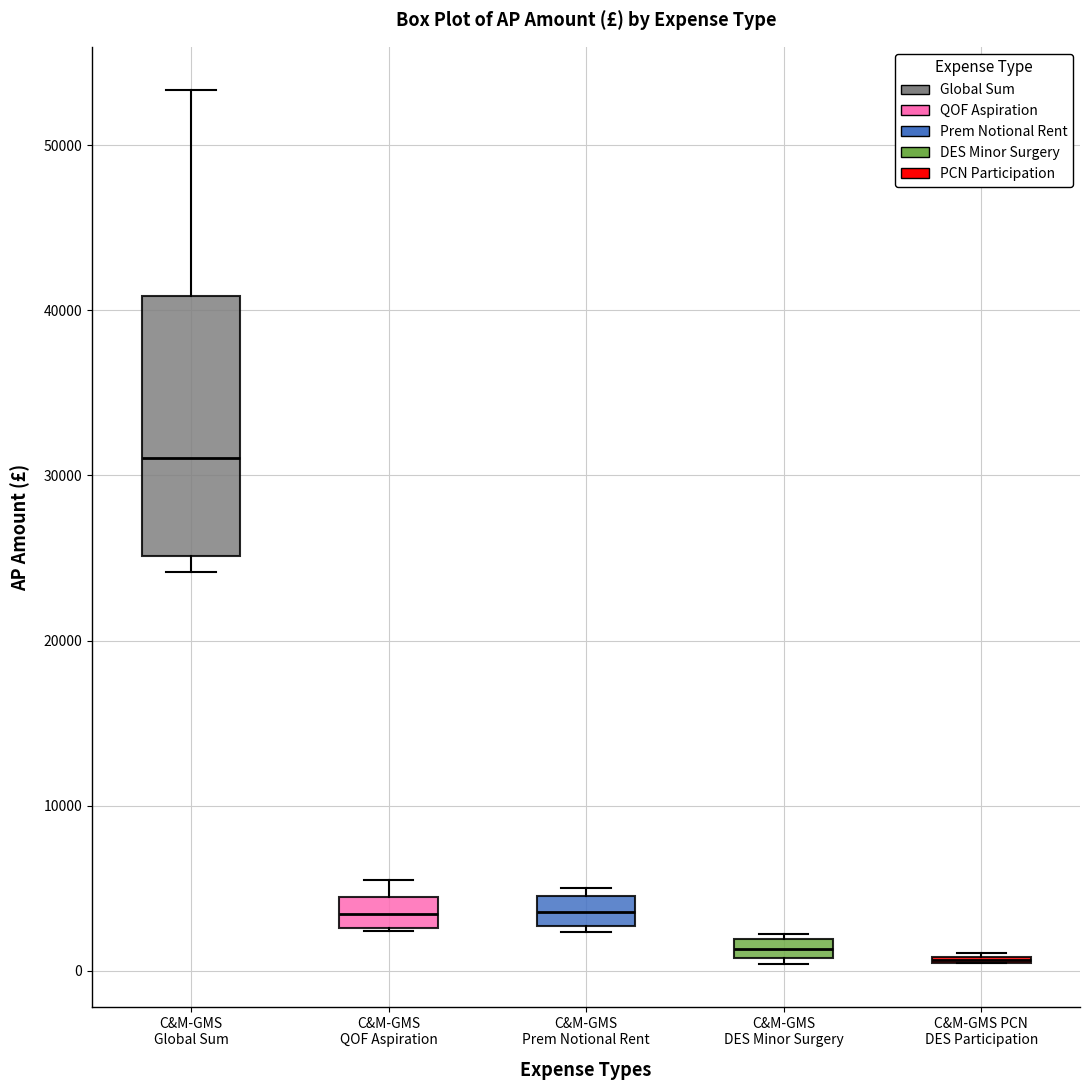

Which box is the tallest, from its lower edge to its upper edge?

C&M-GMS Global Sum